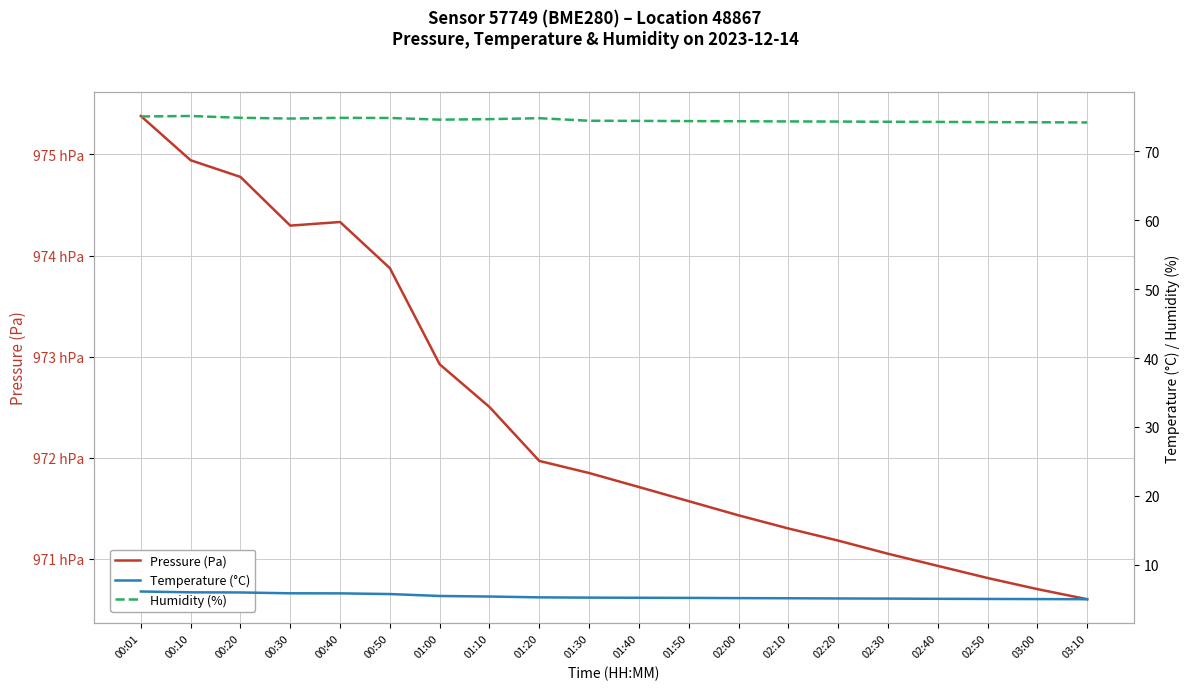

The value of Temperature (°C) at 00:01 is 6.1. True or false?

True